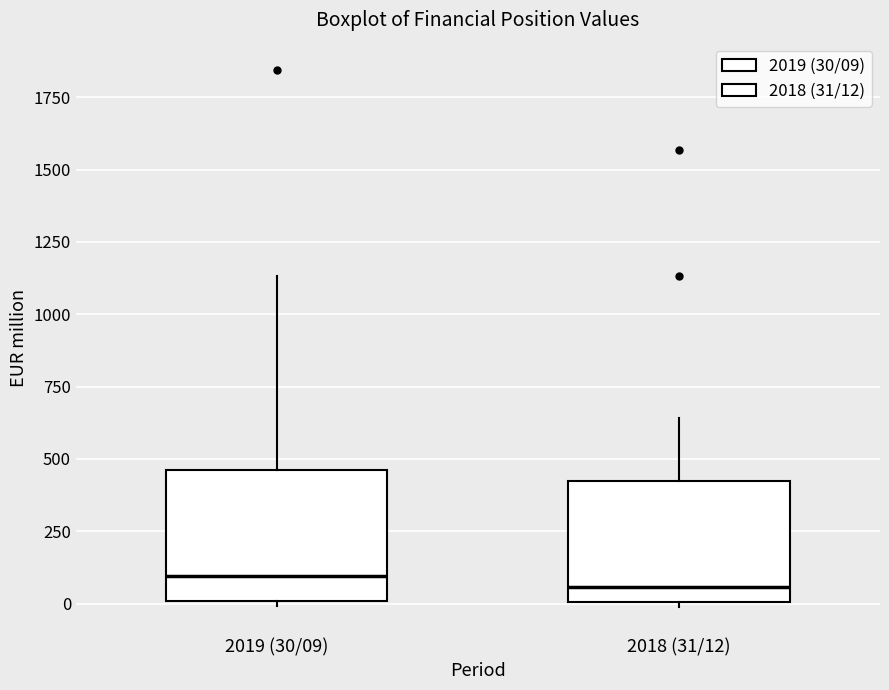

Reading left to right, read every box against the y-axis: the position of its median line, the range the box covers, and the ends of its whiskers. The values are not printed on the chart, so give them approximately, as read against the axis.

2019 (30/09): median 100, box 0 to 450, whiskers 0 (just below the box's lower edge) to 1150
2018 (31/12): median 50, box 0 to 400, whiskers 0 (just below the box's lower edge) to 650